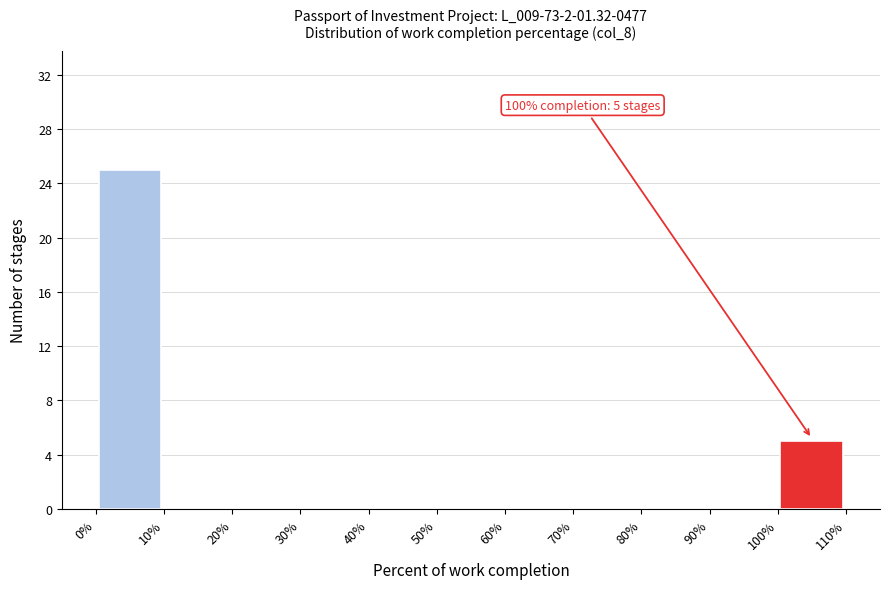

Which range on the x-axis has the tallest bar?

0% to 10%